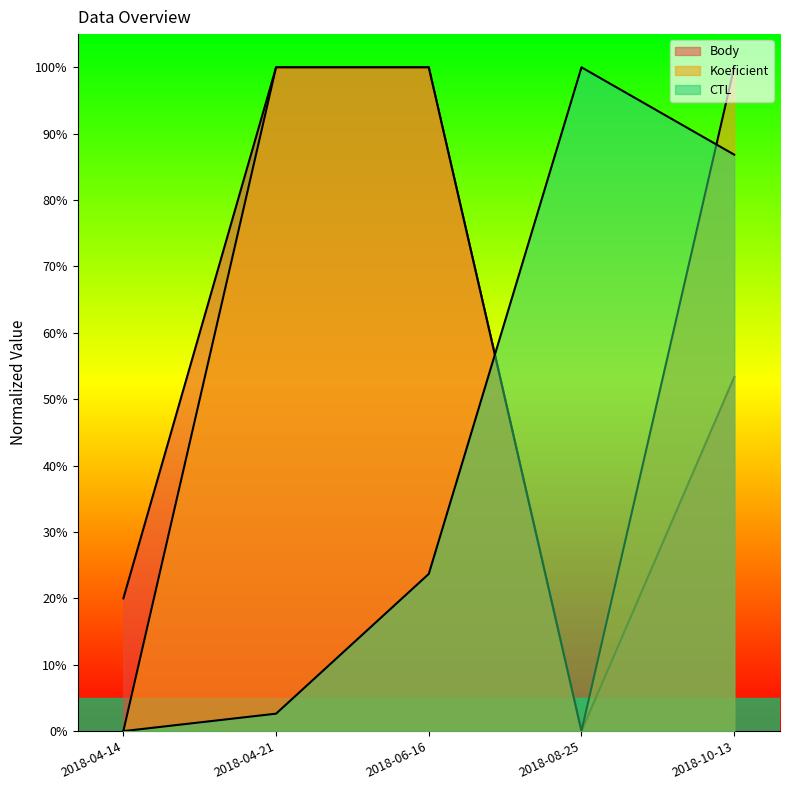

Rank the series at 2018-04-14 from lowest to highest value.

Koeficient, CTL, Body